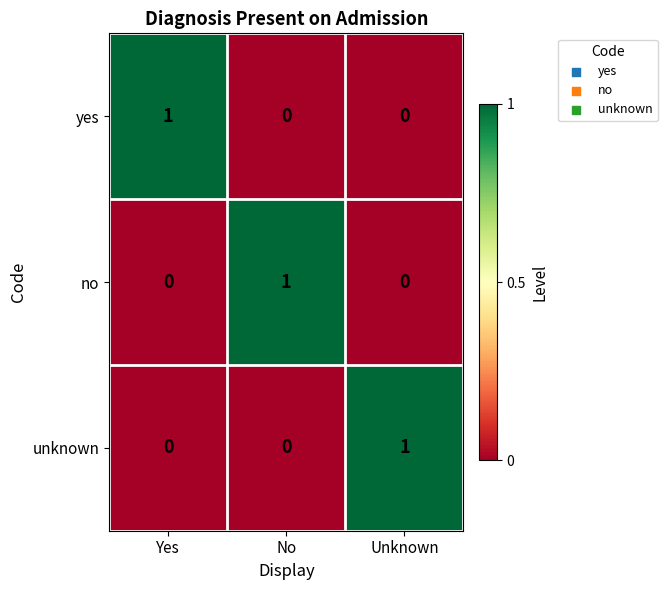

How many distinct data groups are displayed?

3